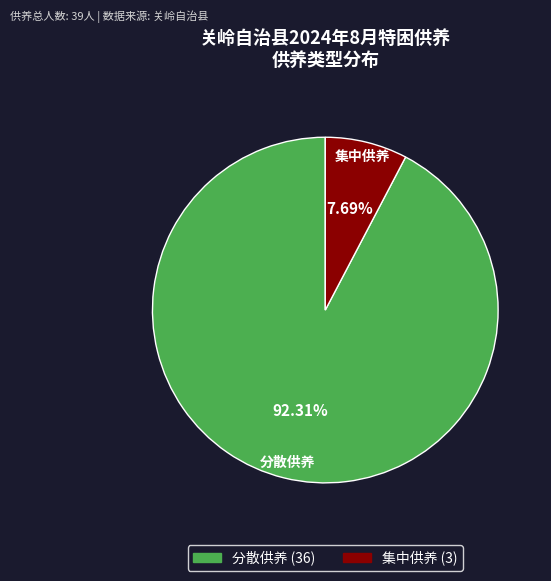

Is there any slice that represents more than half of the pie?

Yes